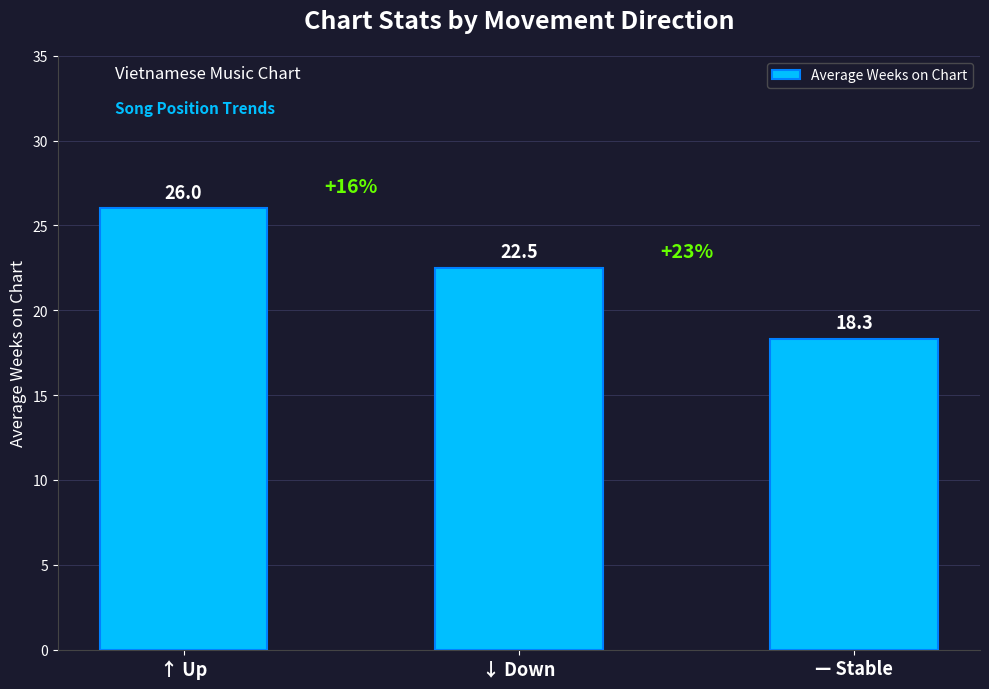

Rank the categories by value from lowest to highest.

— Stable, ↓ Down, ↑ Up